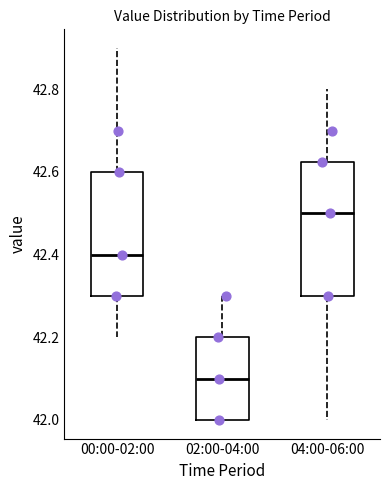

Reading left to right, transcribe this box plot: for each box, give where its median line is, the range the box spans, and where its two whiskers end, as read against the y-axis. The values are not printed on the chart, so give them approximately, as read against the axis.

00:00-02:00: median 42.40, box 42.30 to 42.60, whiskers 42.20 to 42.90
02:00-04:00: median 42.10, box 42.00 to 42.20, whiskers 42.00 to 42.30
04:00-06:00: median 42.50, box 42.30 to 42.62, whiskers 42.00 to 42.80